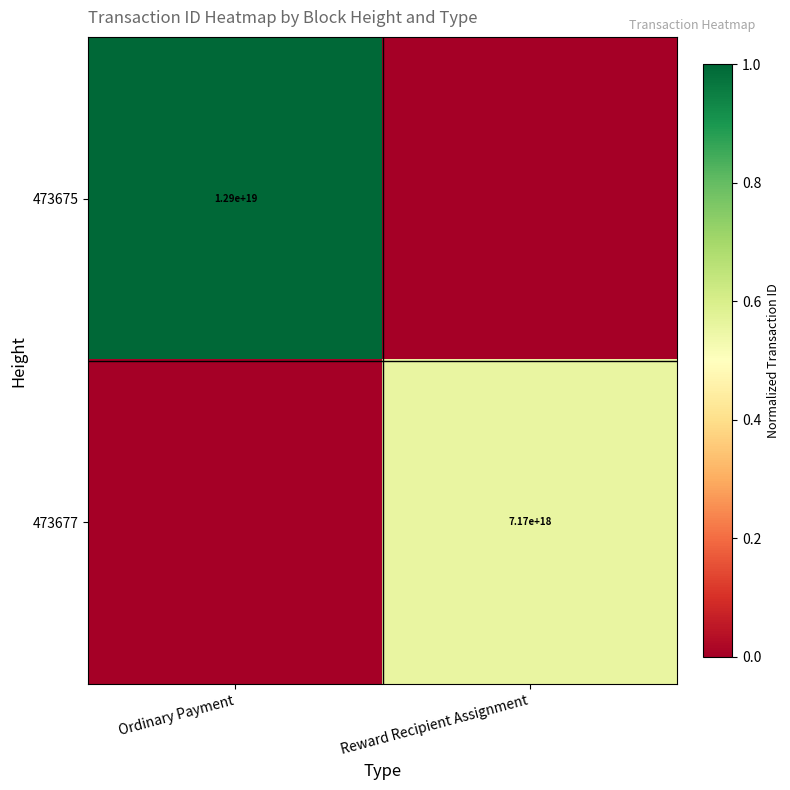

How many series are shown in this chart?

2